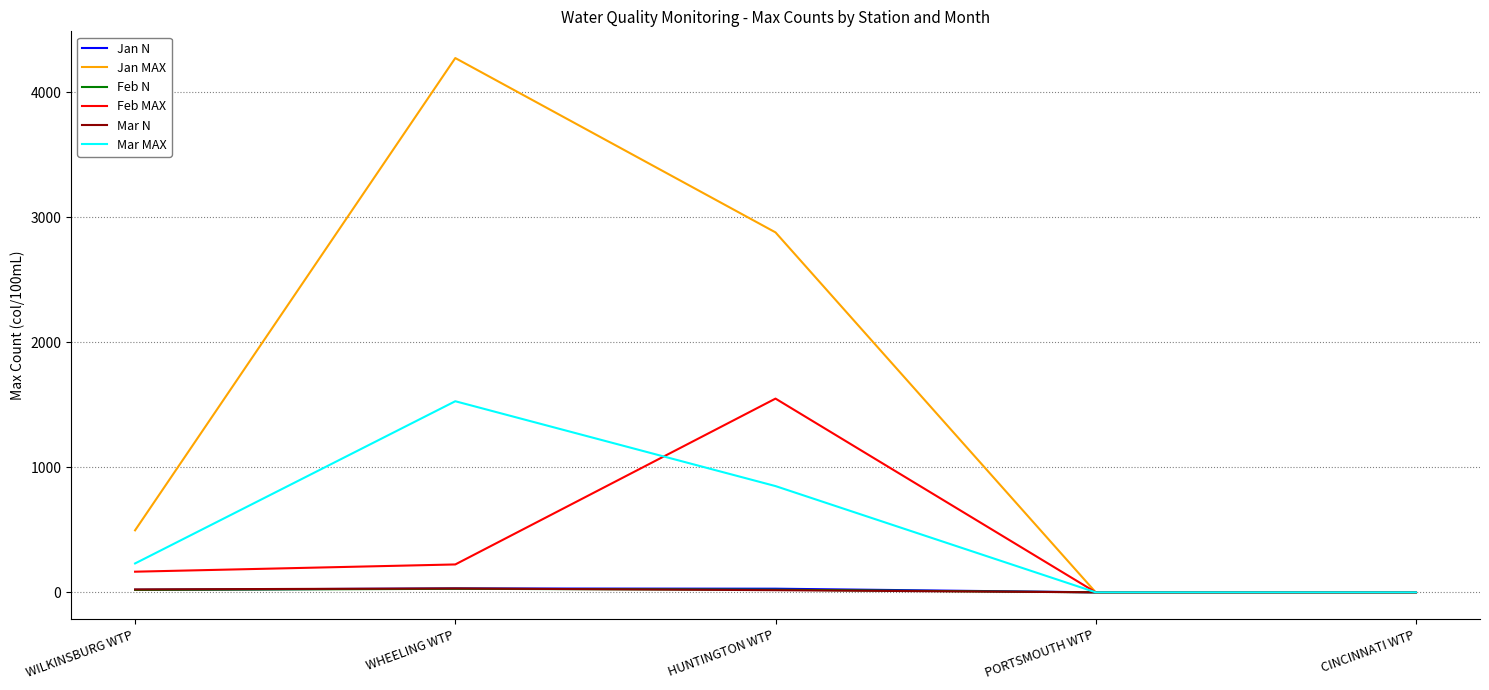

Count the number of categories in the chart.

5